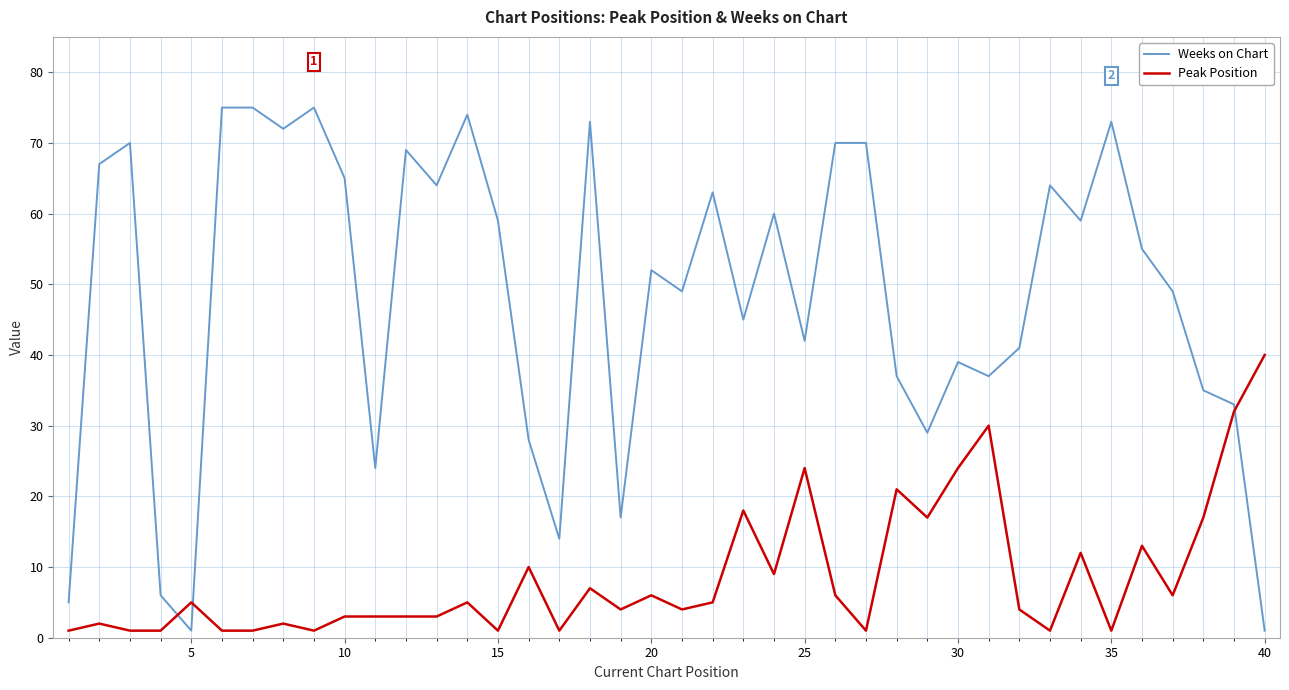

After their last crossing, which series has the higher values: Weeks on Chart or Peak Position?

Peak Position